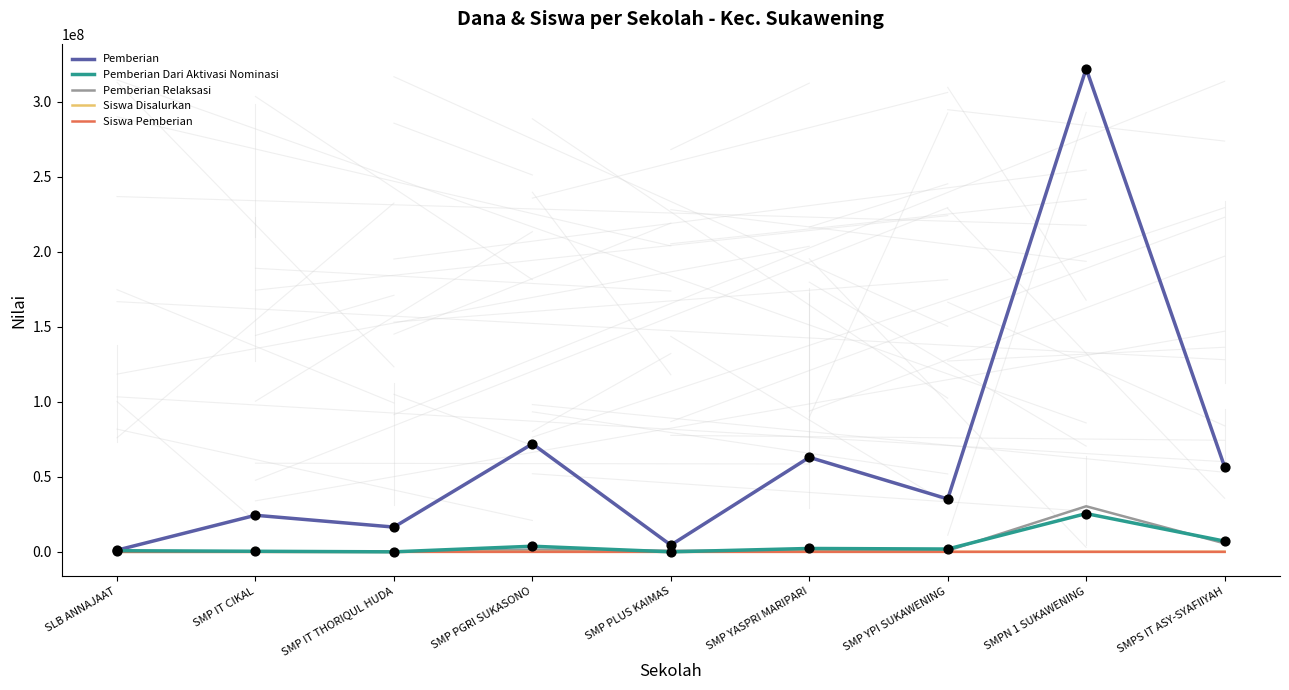

What are all the series names shown in the legend?

Pemberian, Pemberian Dari Aktivasi Nominasi, Pemberian Relaksasi, Siswa Disalurkan, Siswa Pemberian